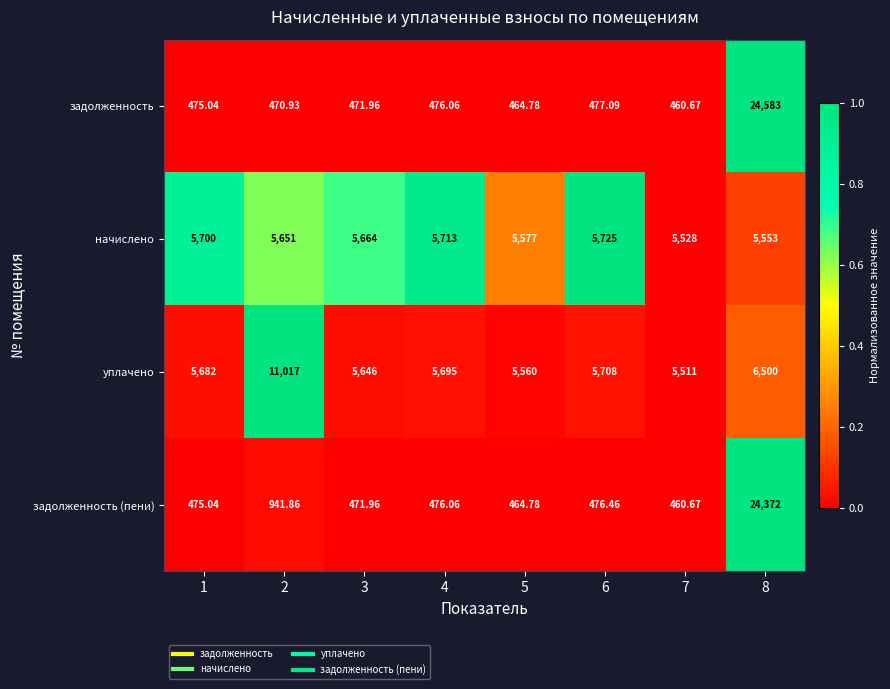

Between 7 and 8, which series saw the biggest shift?

задолженность